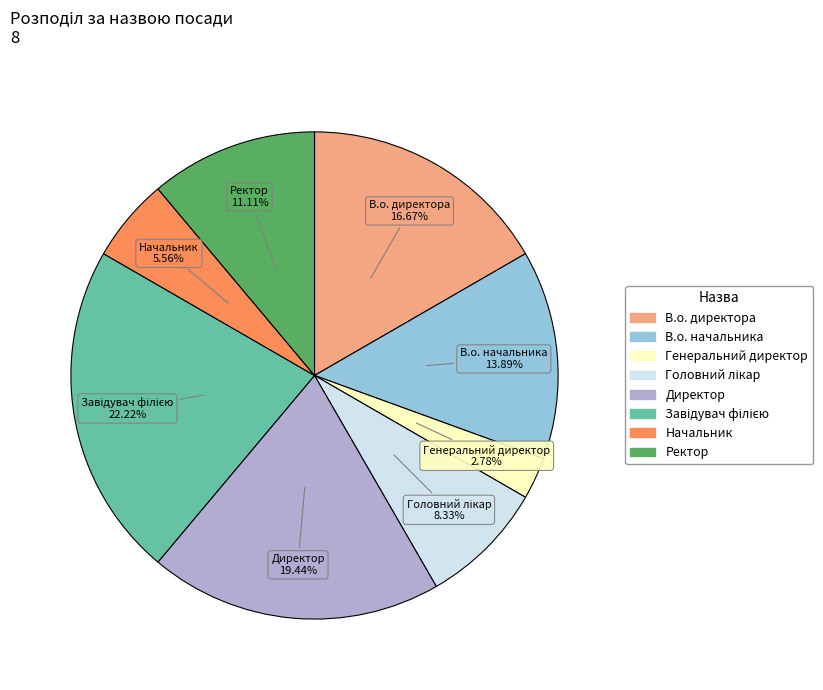

To the nearest percent, what is the combined percentage of В.о. директора and В.о. начальника?

31%